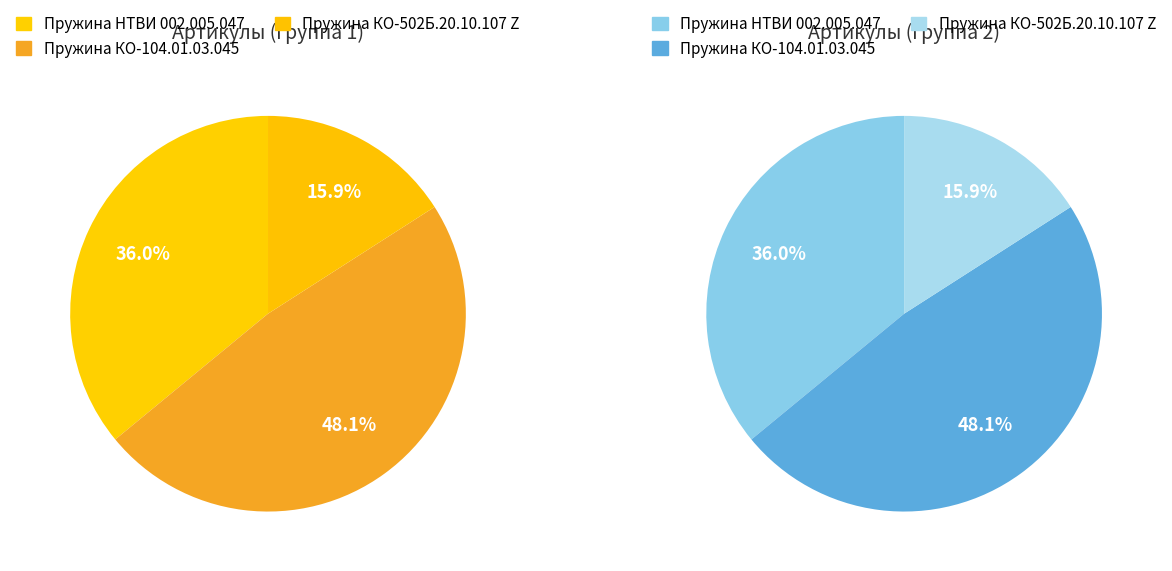

Do Пружина НТВИ 002.005.047 and Пружина КО-502Б.20.10.107 Z together represent more than half of the pie?

Yes